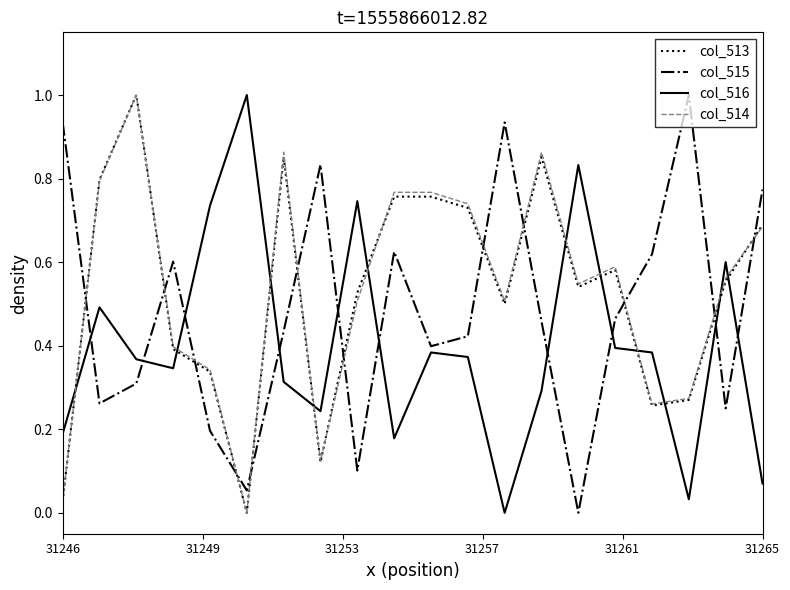

How many intersections are there between col_516 and col_514?

11